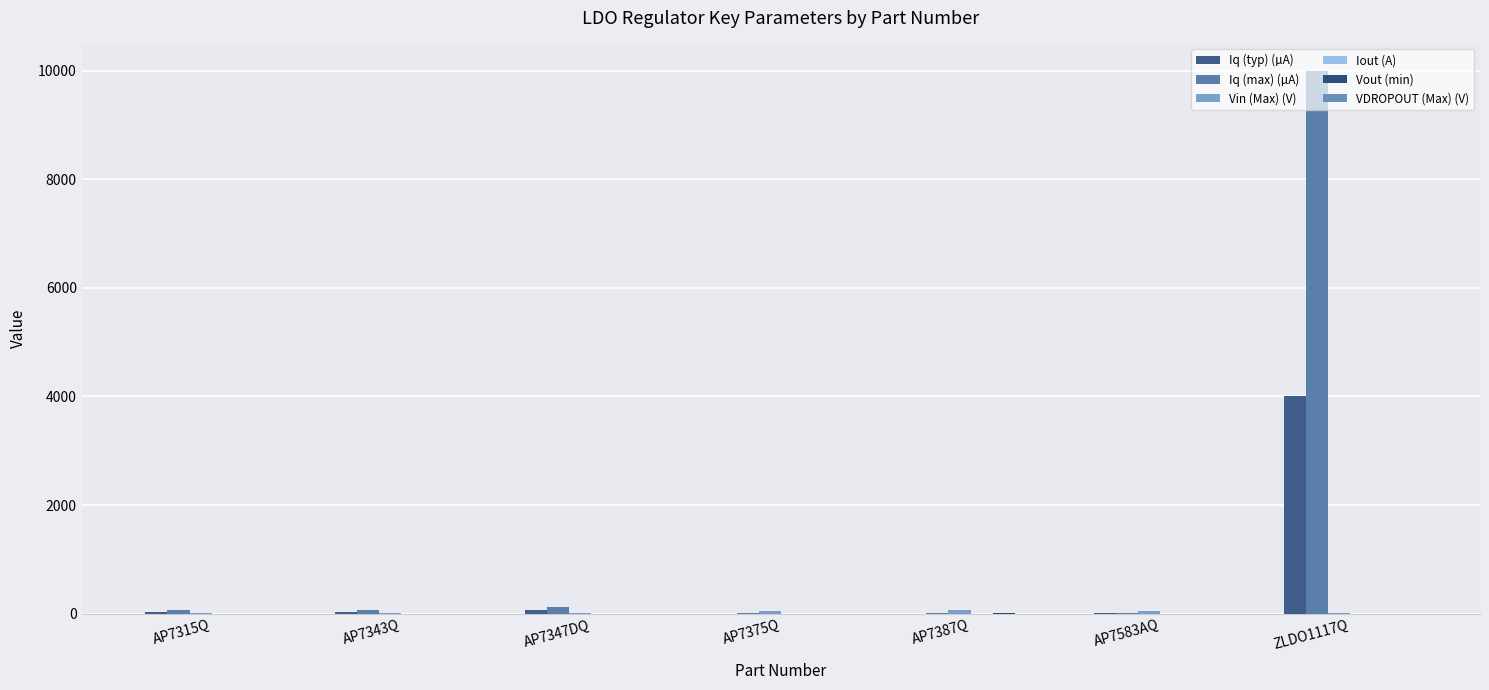

Is the value of Iq (max) (µA) at AP7583AQ greater than the value of Vout (min) at AP7387Q?

Yes